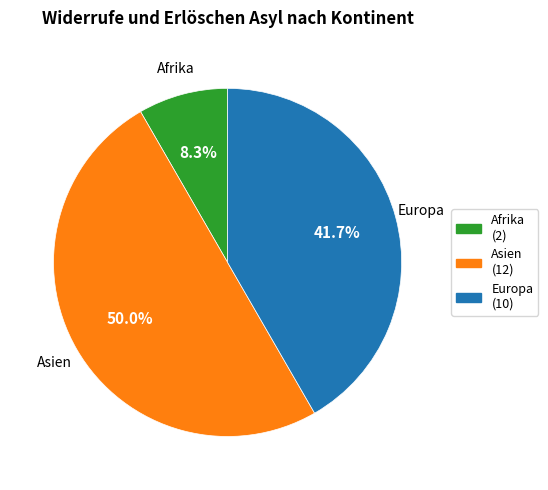

Count the number of slices in the pie.

3